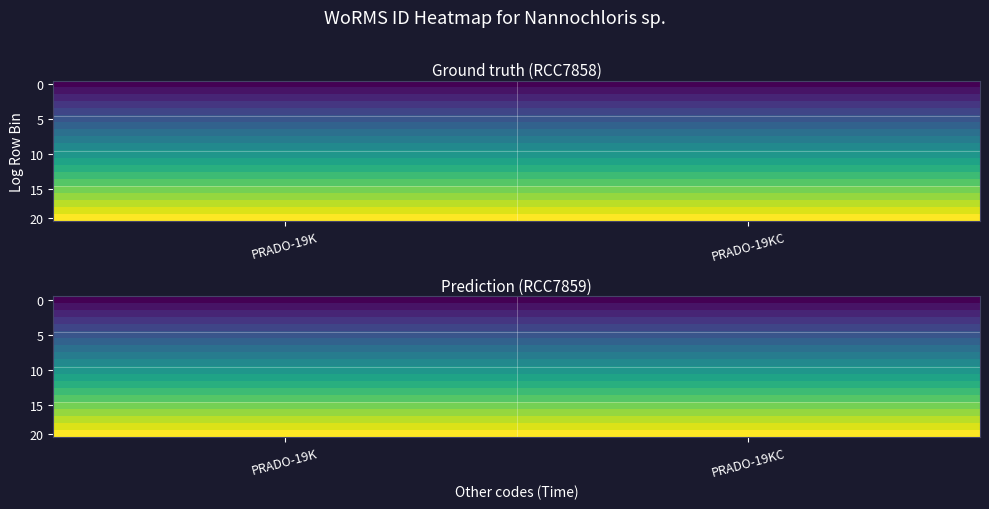

At which category is the sum across all series the highest?

PRADO-19K